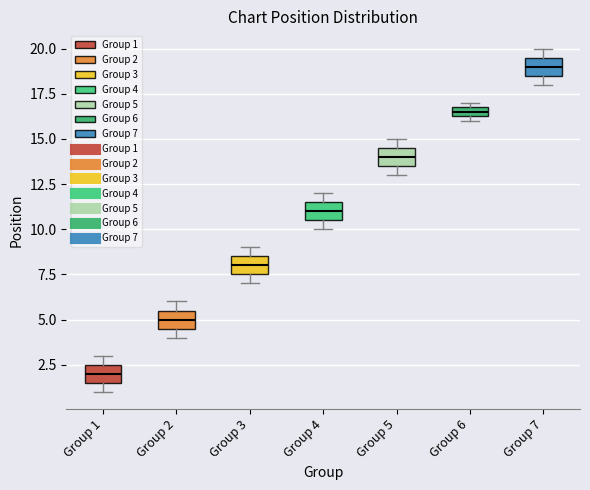

Which box has the lowest median line?

Group 1